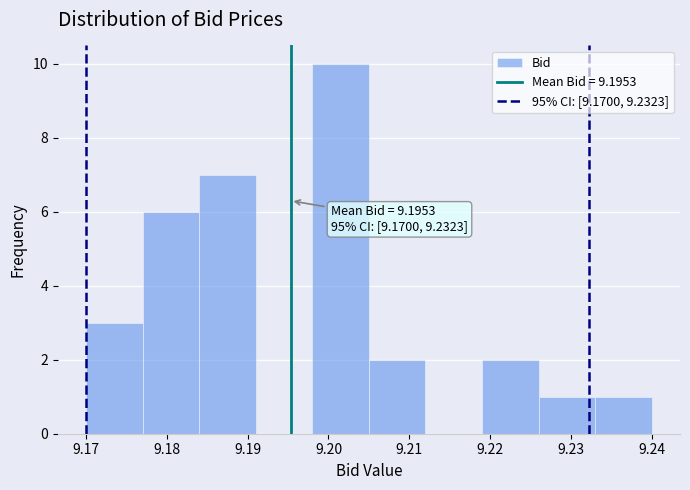

Over which range of the x-axis is the bar tallest?

9.198 to 9.205